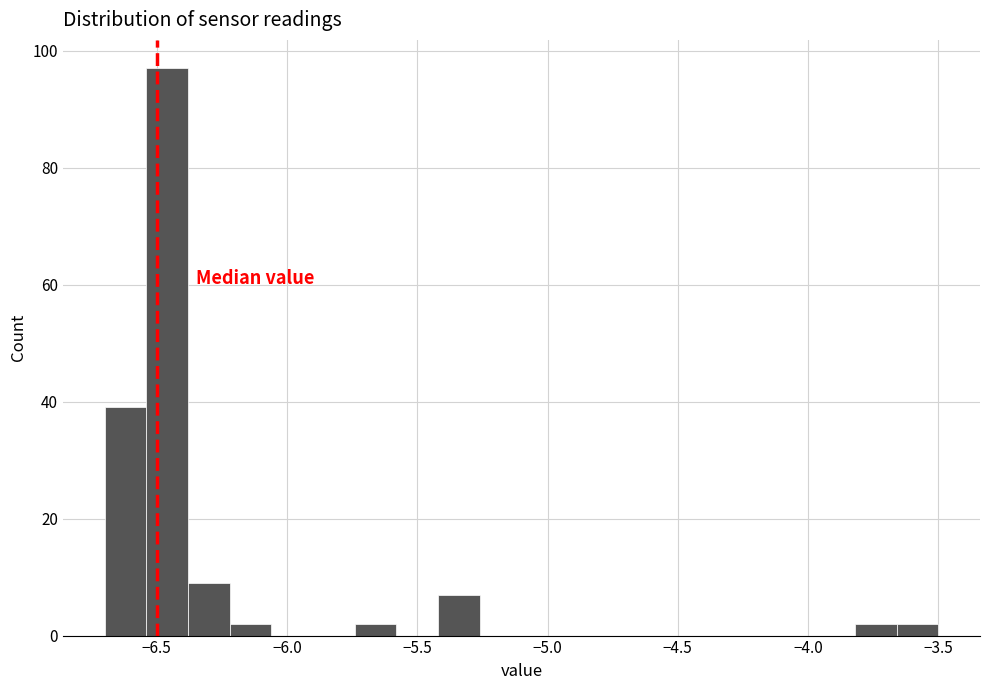

Around what value on the x-axis is the tallest bar? Give the approximate position of its centre, as read against the axis.

-6.45